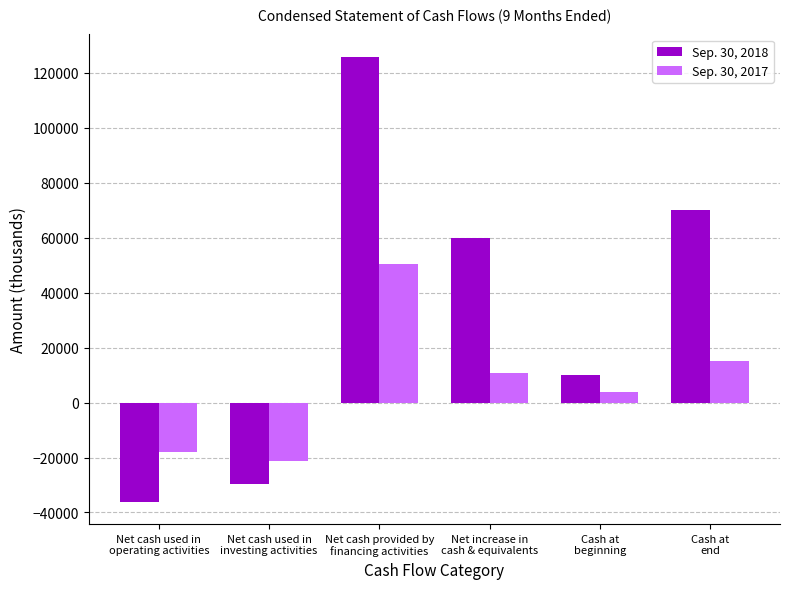

What value does the Sep. 30, 2017 series have at Net cash used in
investing activities, to the nearest 10?

-21360